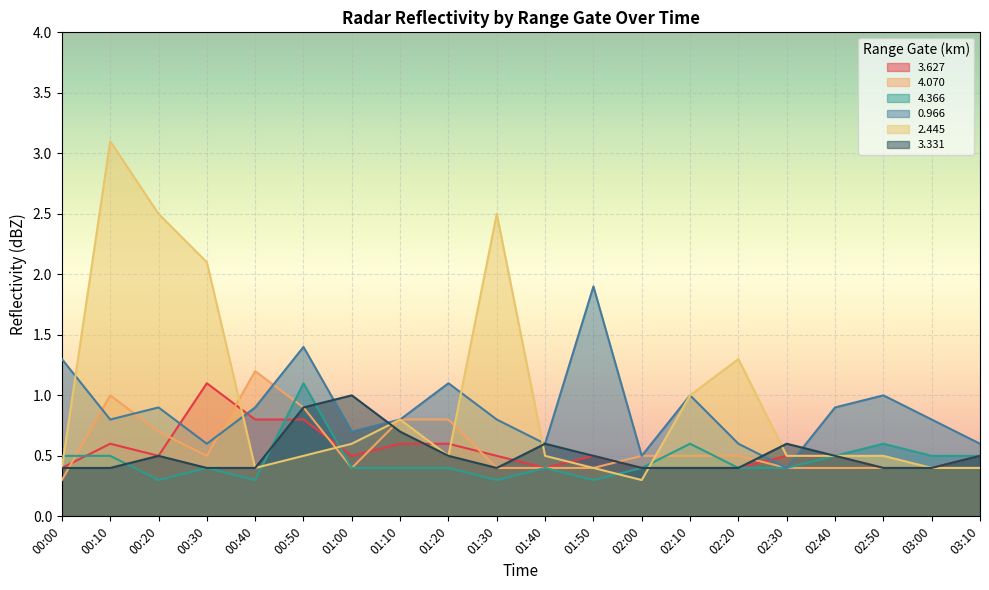

At which category does 2.445 reach its first local valley?

00:40